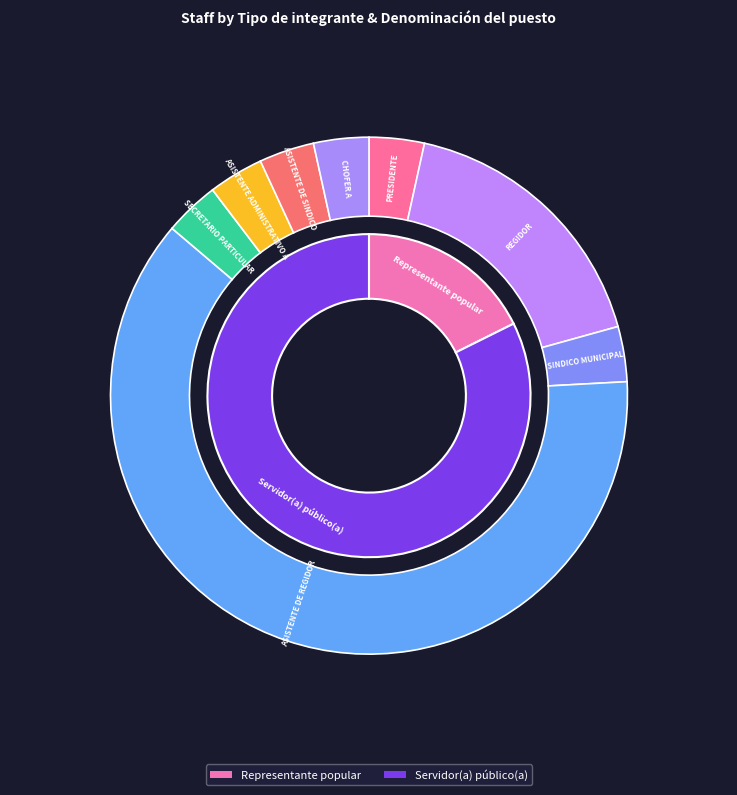

Does PRESIDENTE account for over 50% of the chart?

No